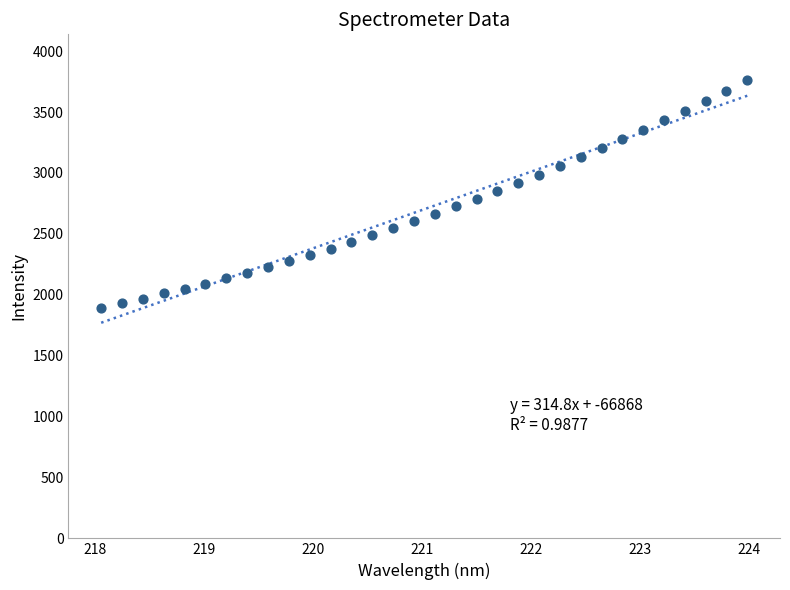

What is the range of Y values (max minus min)?

1867.9